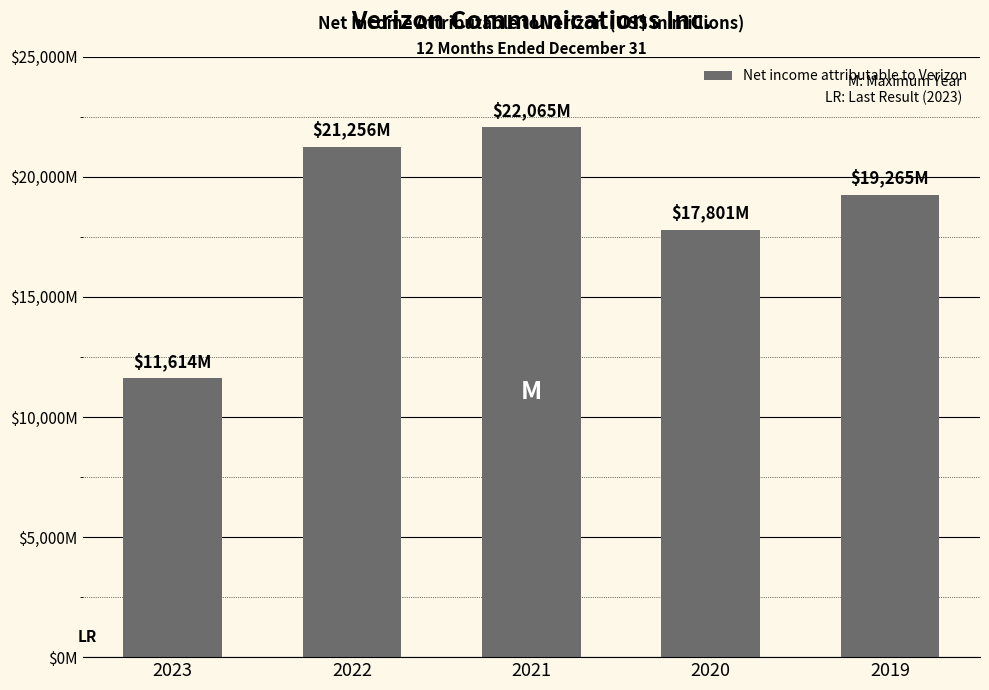

What is the difference between the maximum and minimum values?

10451